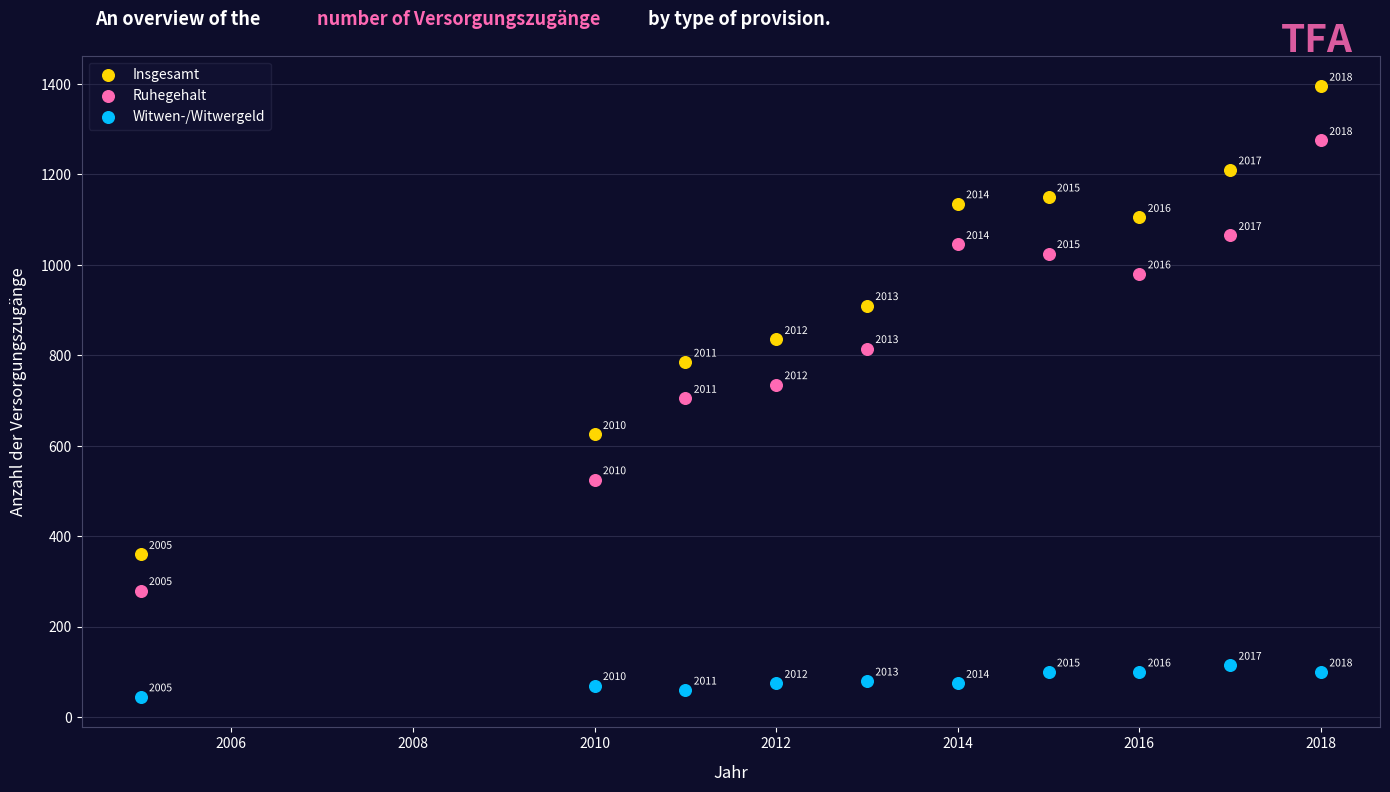

Across all series, what Y value is closest to 720?

705